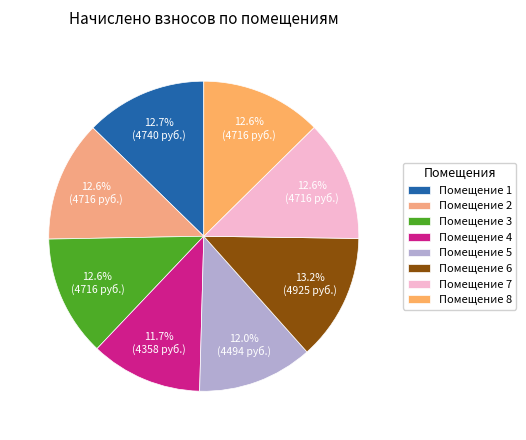

To the nearest percent, what is the difference between the largest and smallest slice percentages?

2%